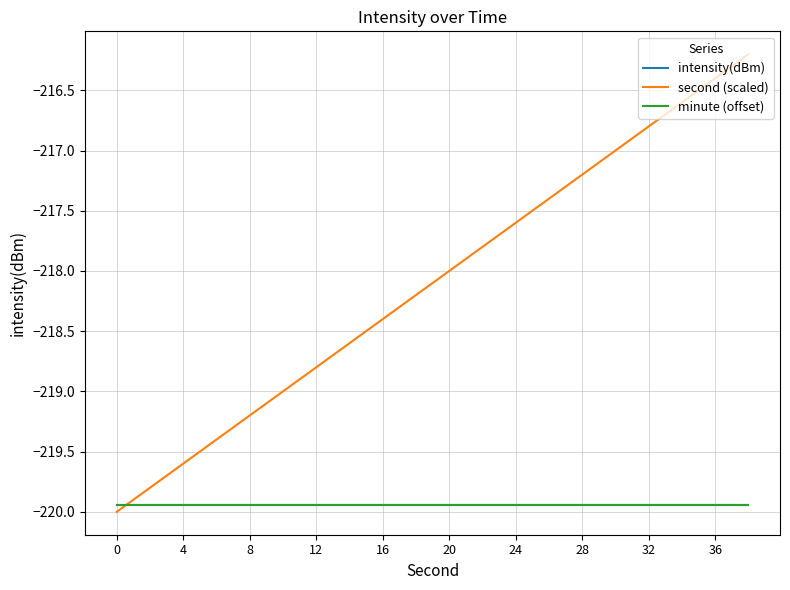

What is the value of the second (scaled) point at the 9th from the left?

-218.4